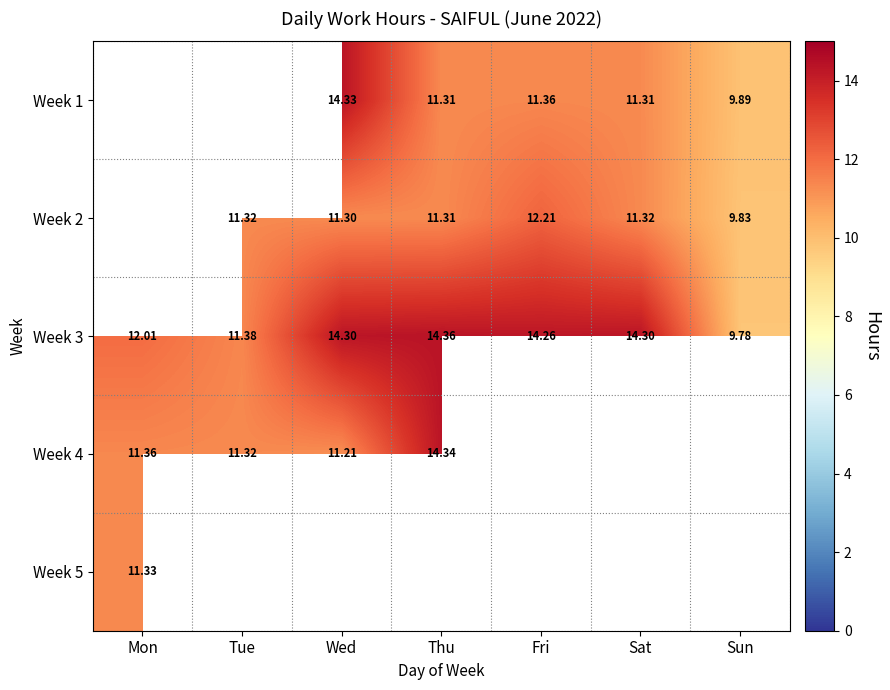

What value does the Week 2 series have at Tue?

11.3